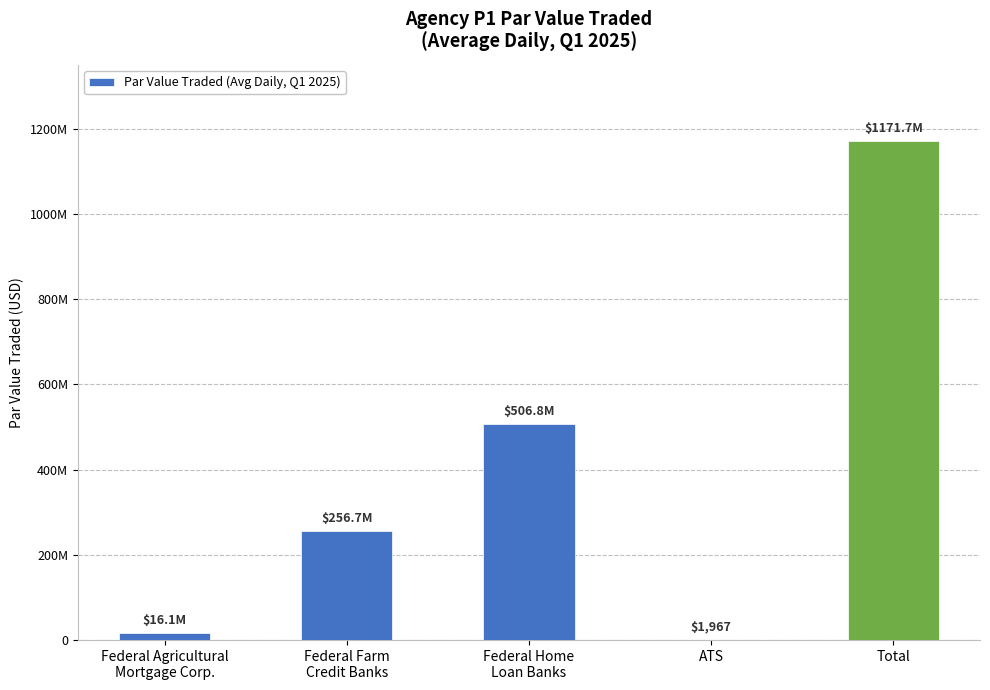

Are the bars horizontal?

No